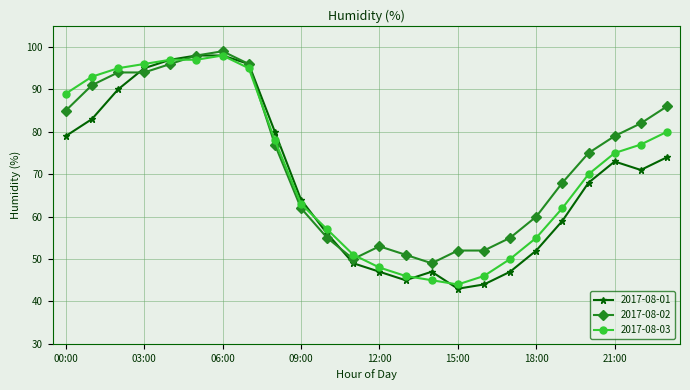

Which series has the largest range (max minus min)?

2017-08-01